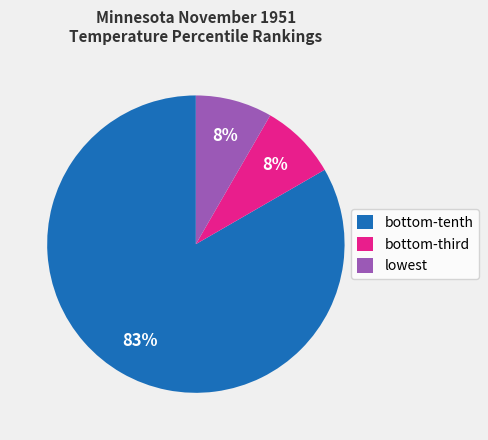

What is the majority slice?

bottom-tenth